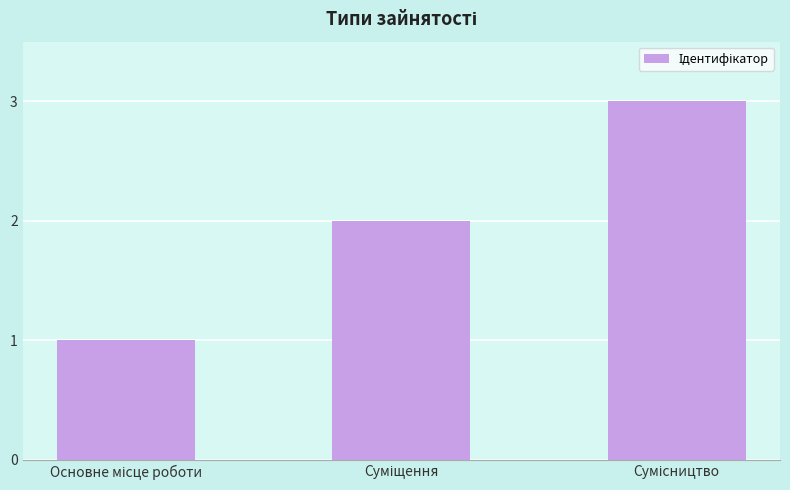

What is the maximum value shown in the chart?

3